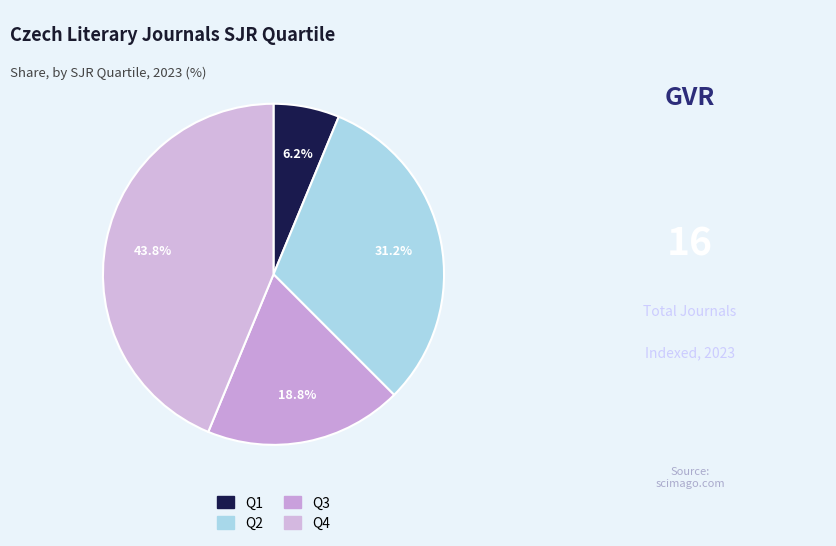

To the nearest percent, what is the difference between the largest and smallest slice percentages?

38%